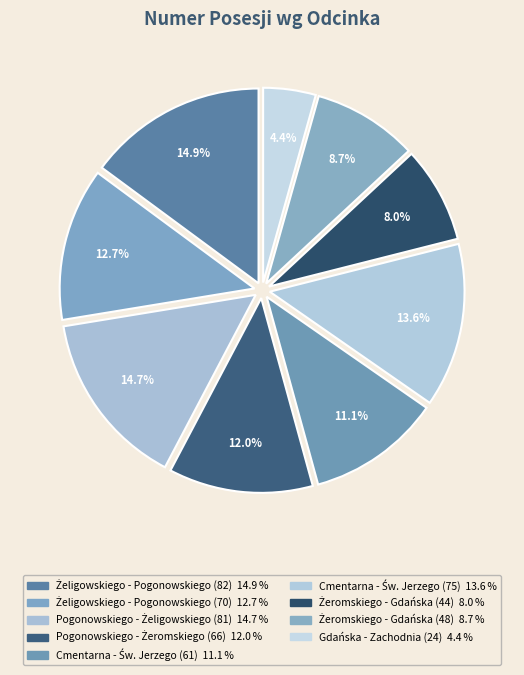

What percentage is NOT represented by Pogonowskiego - Żeligowskiego (81)?

85.3%